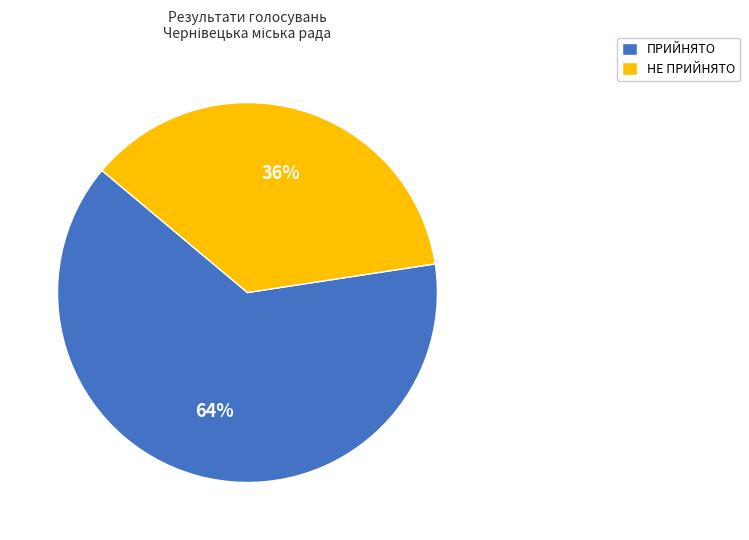

Do ПРИЙНЯТО and НЕ ПРИЙНЯТО together represent more than half of the pie?

Yes